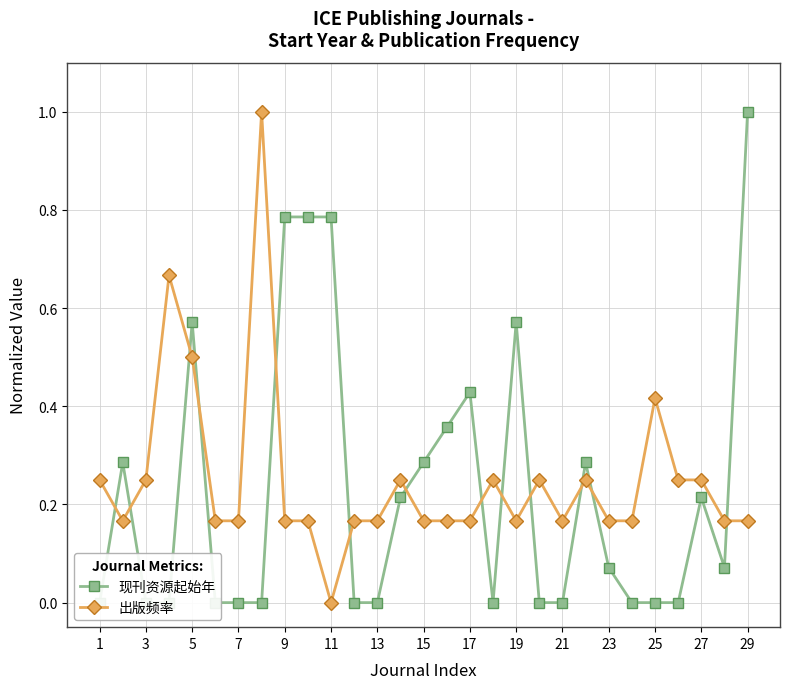

How many data points in 现刊资源起始年 are above 0?

15